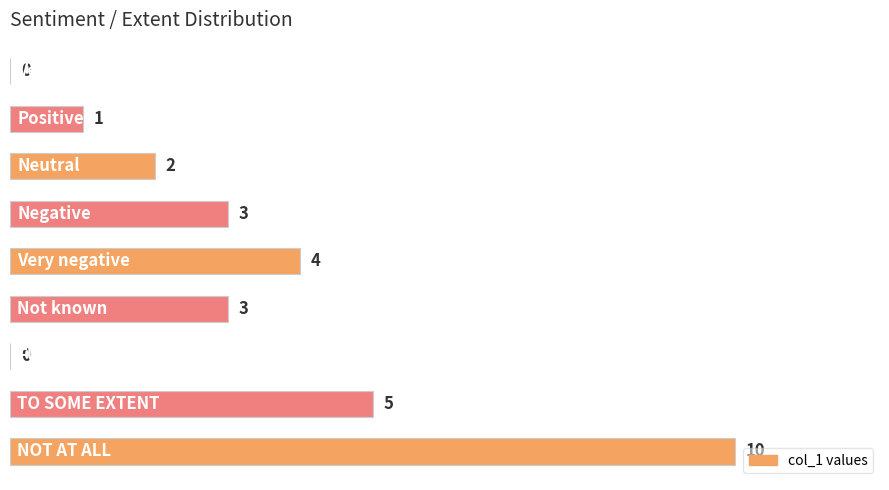

How many categories are shown in the chart?

9